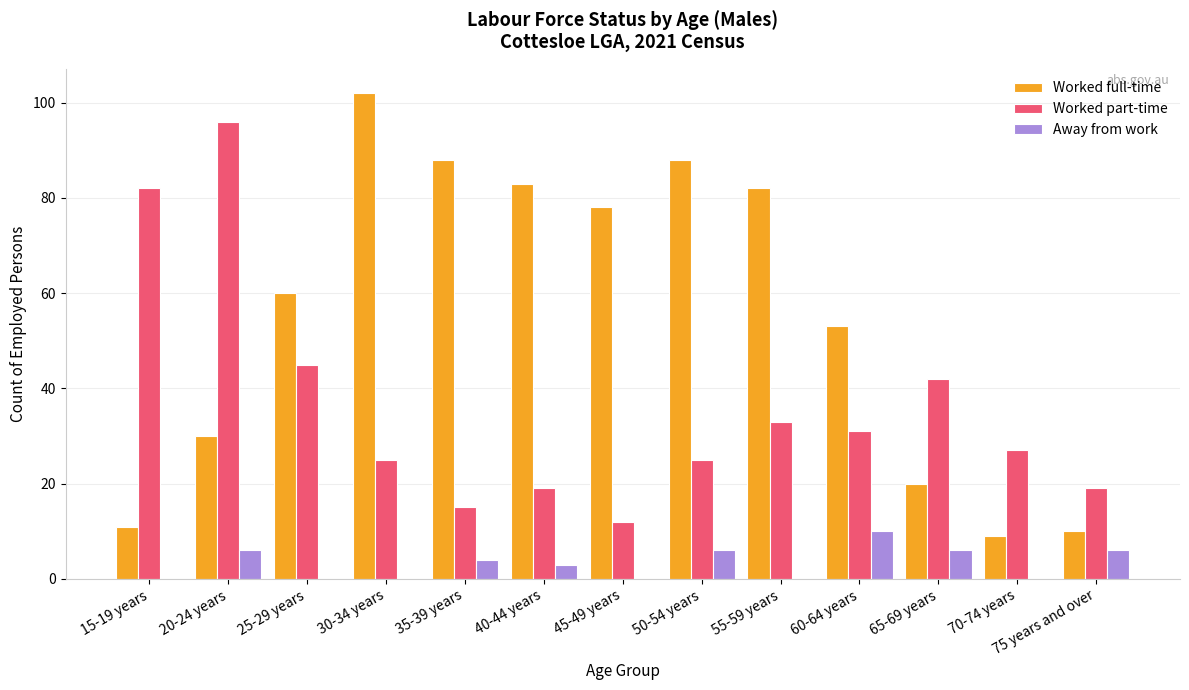

Read the Worked part-time value at 40-44 years.

19